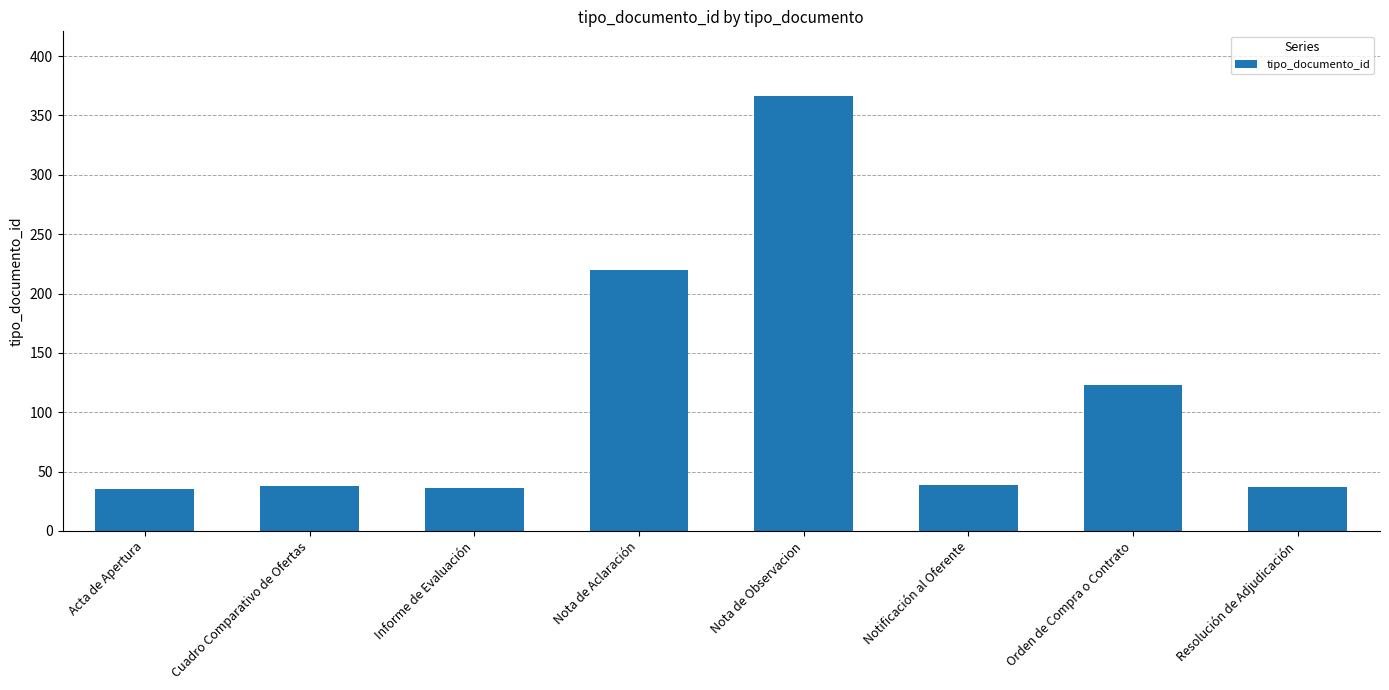

What is the label of the 4th bar from the right?

Nota de Observacion